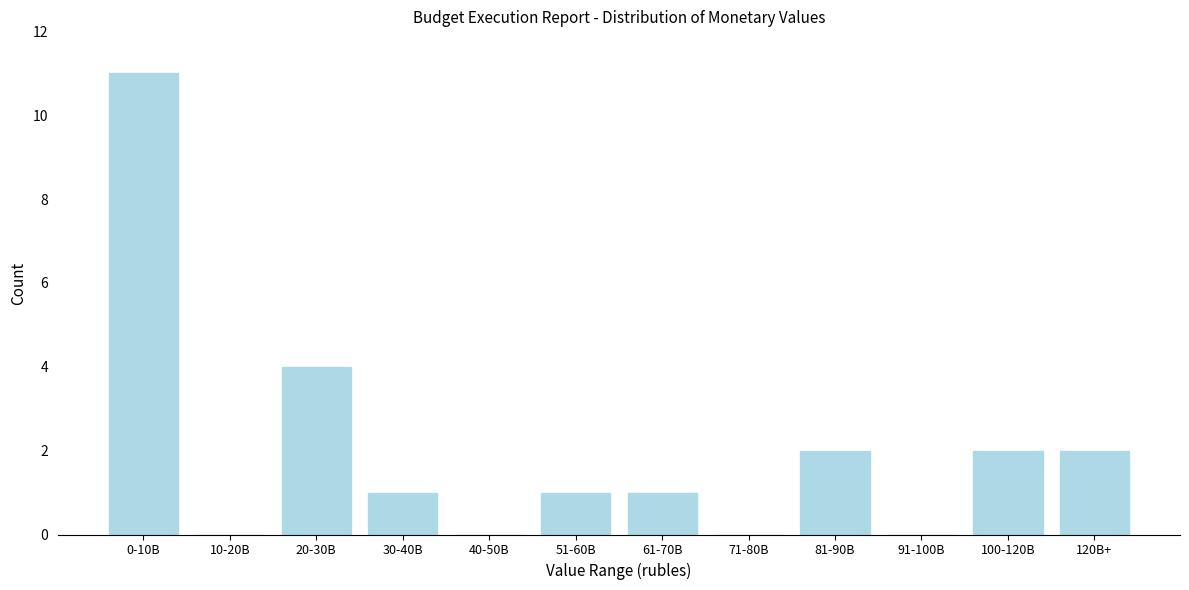

Reading left to right, what are all the values shown in this chart?

0-10B=11	10-20B=0	20-30B=4	30-40B=1	40-50B=0	51-60B=1	61-70B=1	71-80B=0	81-90B=2	91-100B=0	100-120B=2	120B+=2